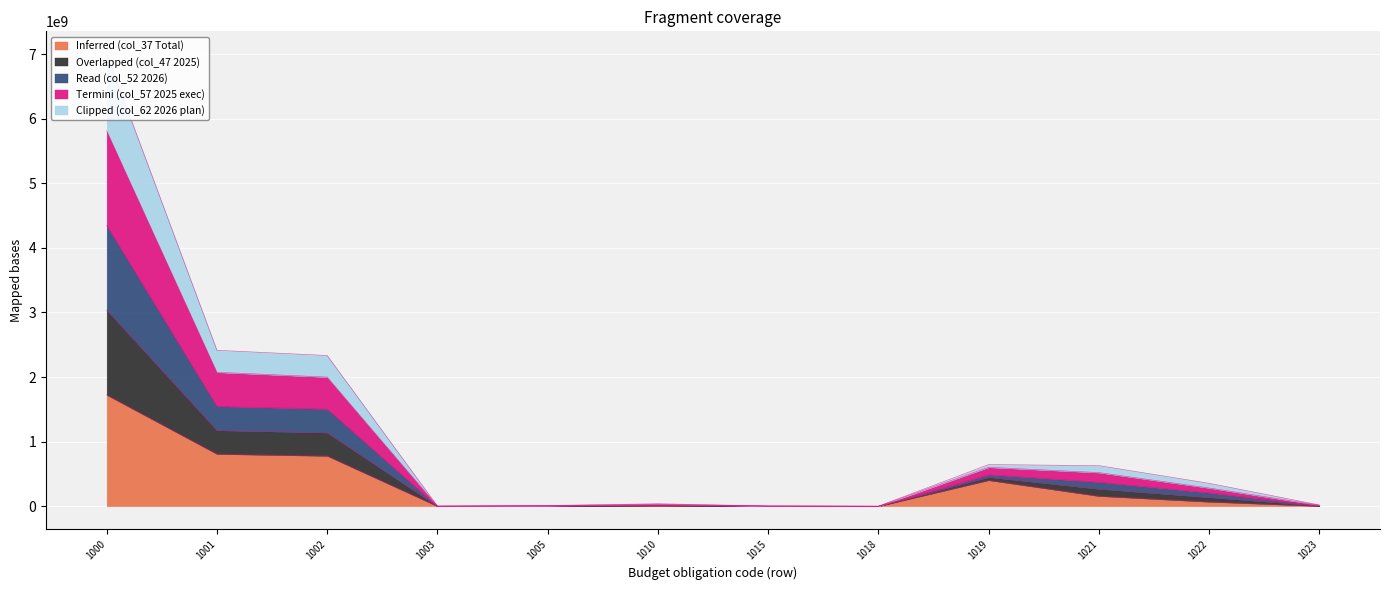

How many categories are shown in the chart?

12